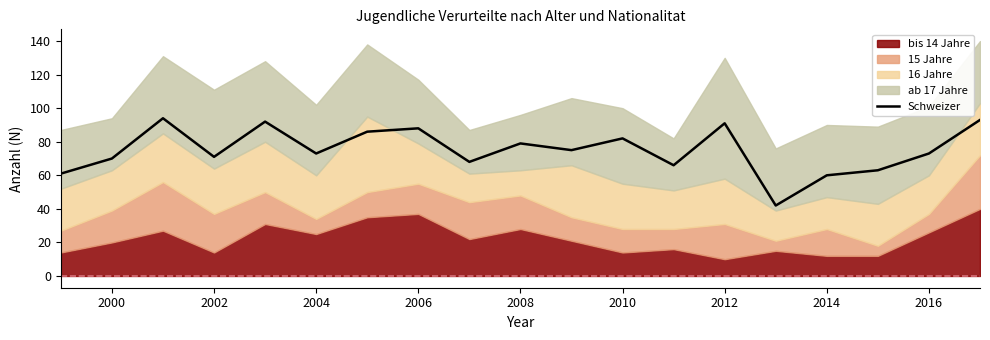

True or false: Schweizer has a value of 38 at 2002.

False